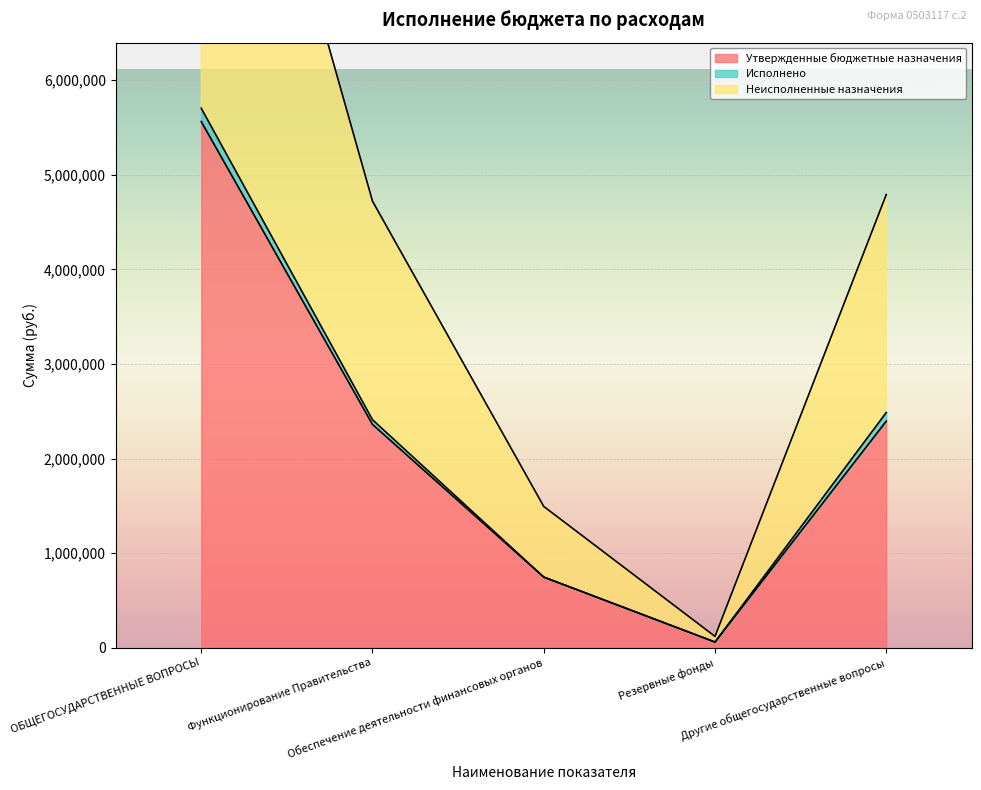

At which label does Неисполненные назначения reach its minimum?

Резервные фонды